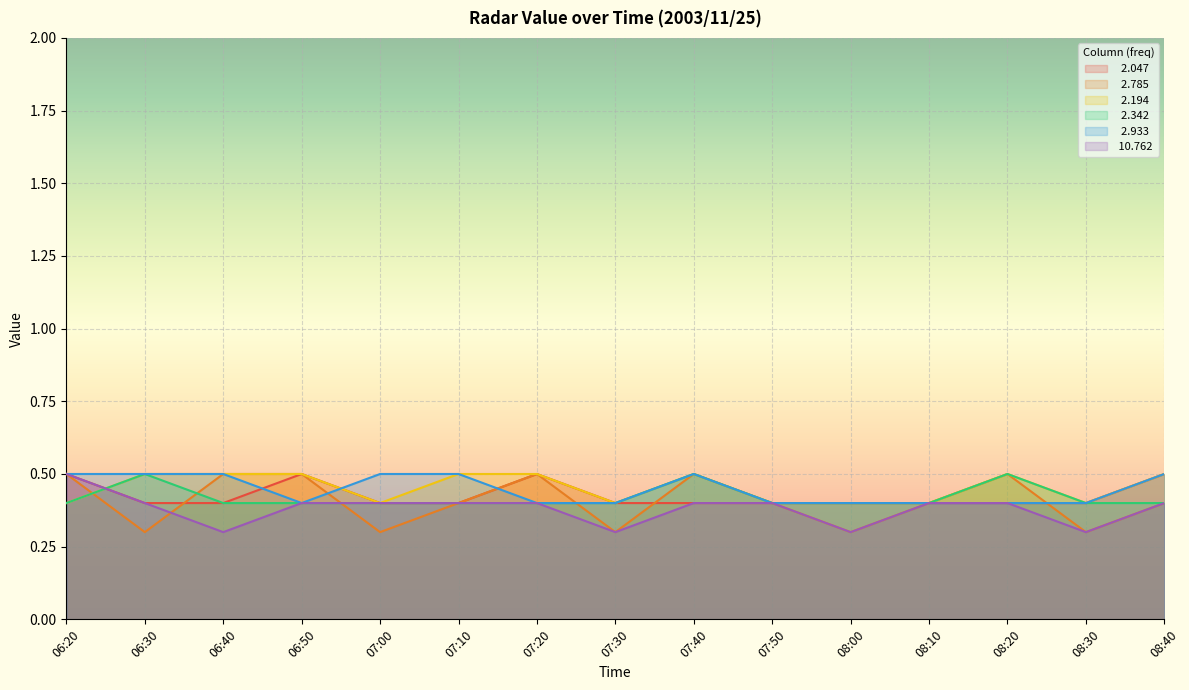

Which series has the largest range (max minus min)?

  2.785